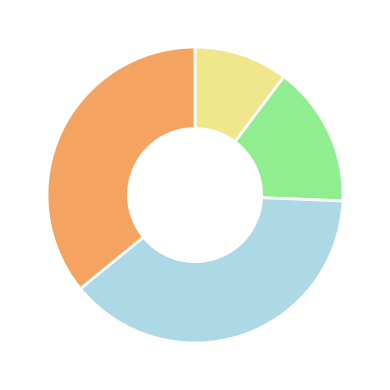

Does any single category account for the majority?

No